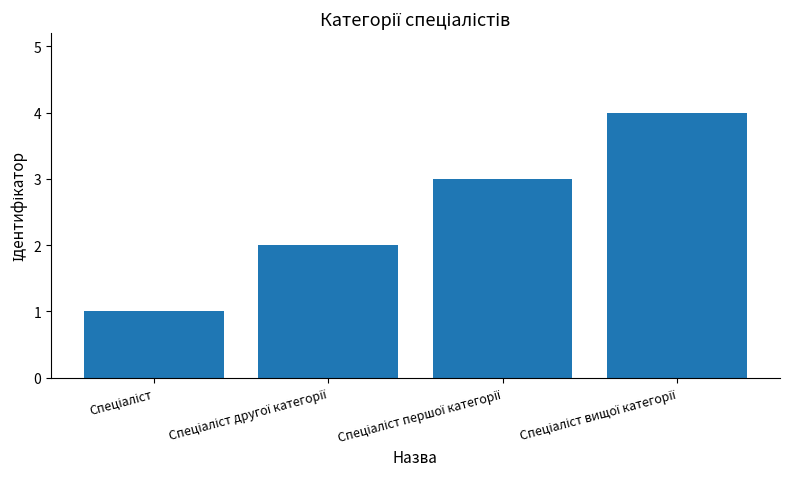

What is the maximum value shown in the chart?

4